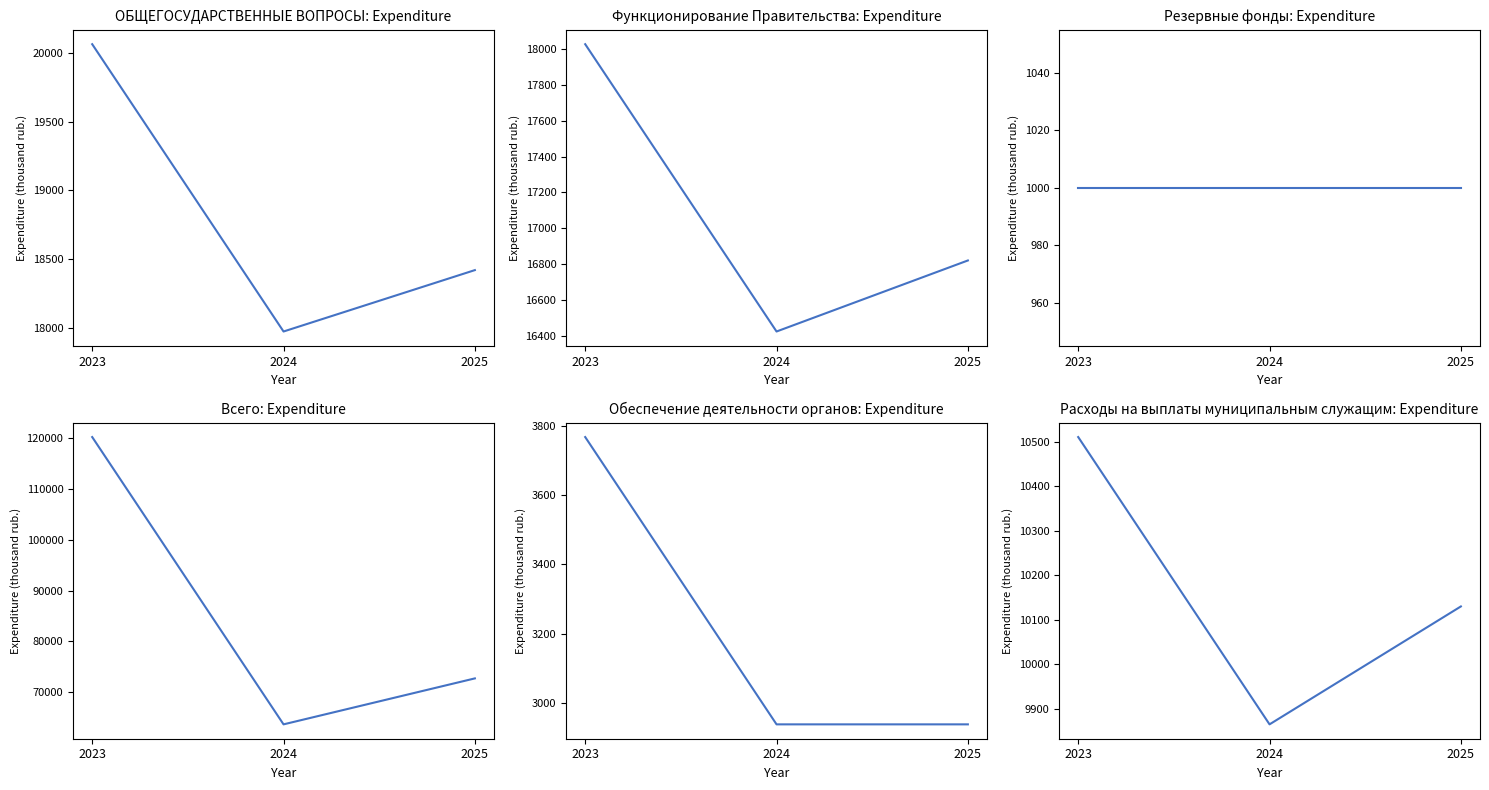

What is the difference between the maximum and minimum values in the Расходы на выплаты муниципальным служащим series?

645.7